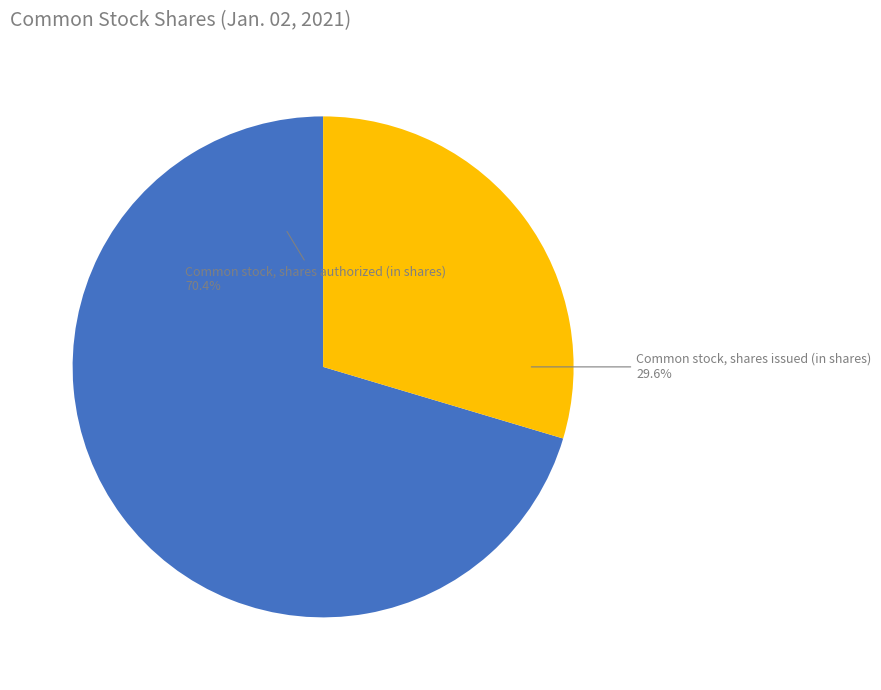

Does any single category account for the majority?

Yes